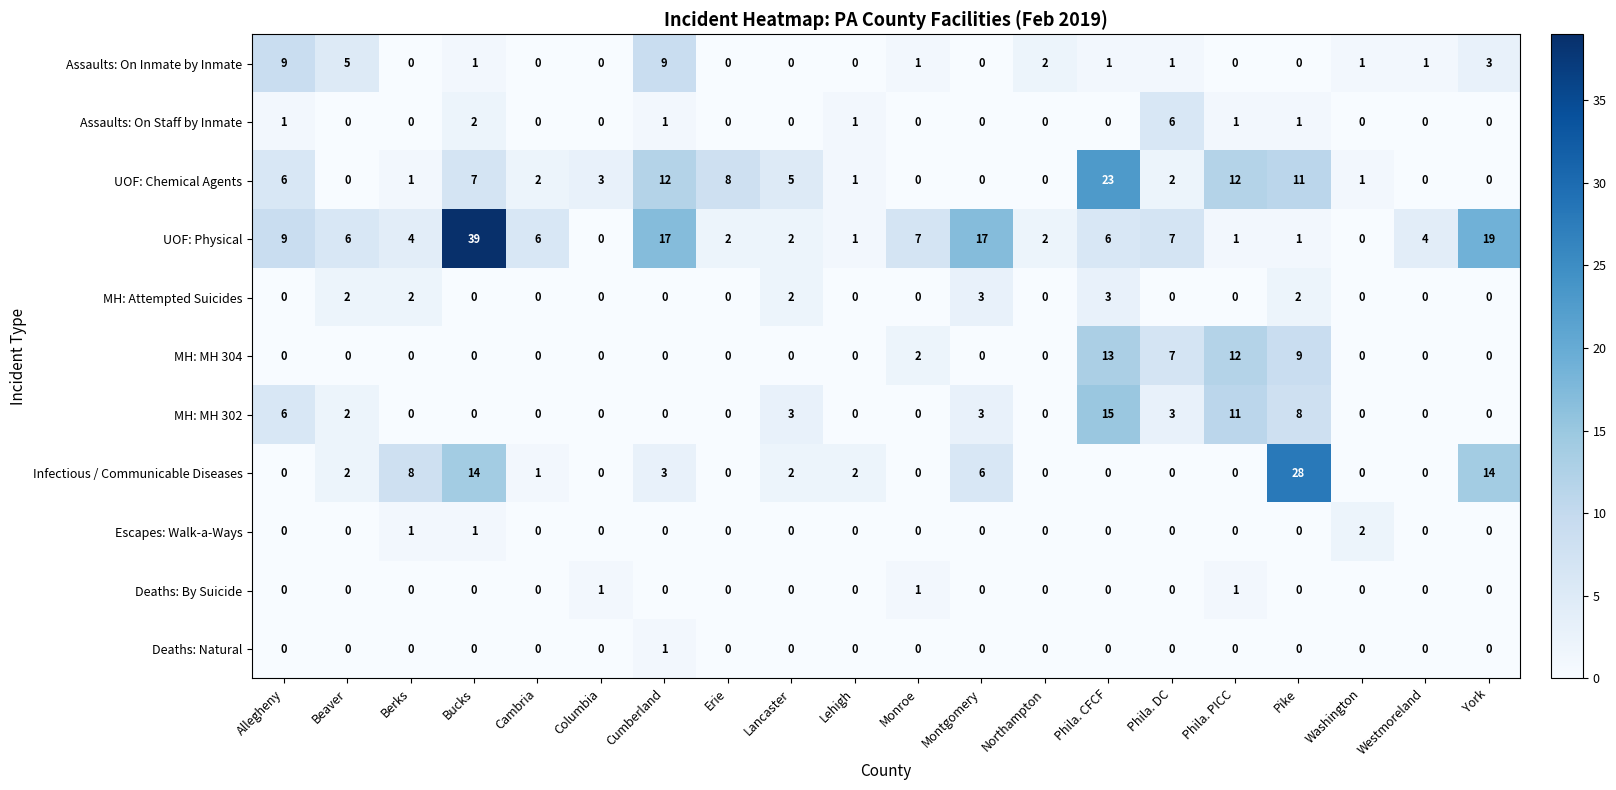

What is the sum of all MH: MH 302 values?

51